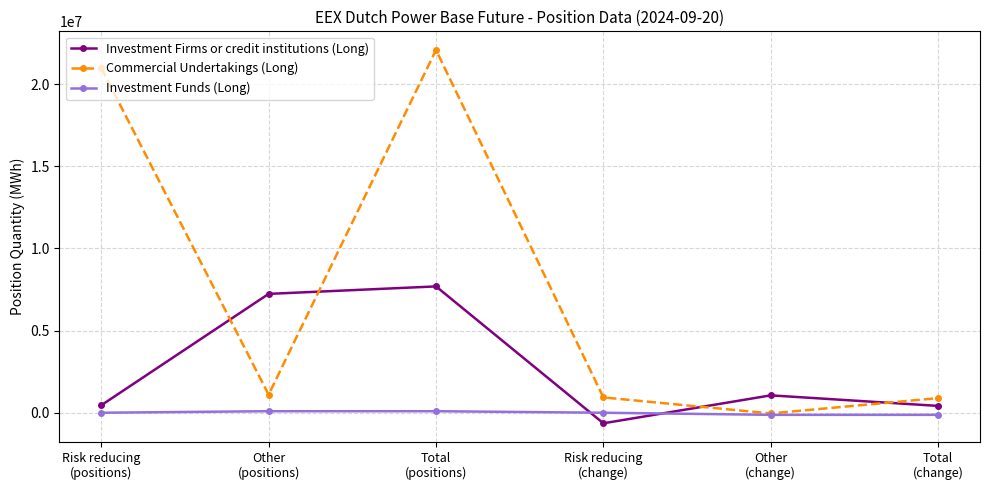

How many data points in Investment Firms or credit institutions (Long) are less than 1058424?

3